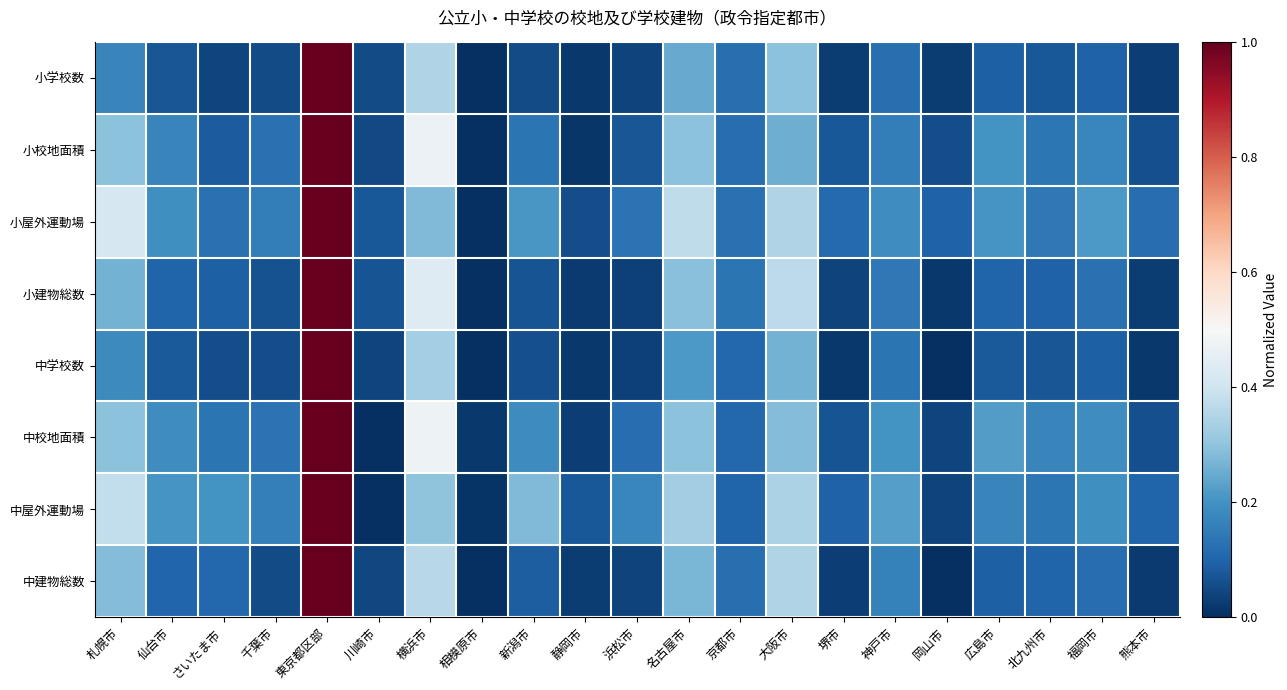

Reading left to right, what are all the values shown in this chart?

小学校数: 札幌市=0.2	仙台市=0.1	さいたま市=0.0	千葉市=0.1	東京都区部=1.0	川崎市=0.1	横浜市=0.4	相模原市=0.0	新潟市=0.1	静岡市=0.0	浜松市=0.0	名古屋市=0.2	京都市=0.1	大阪市=0.3	堺市=0.0	神戸市=0.1	岡山市=0.0	広島市=0.1	北九州市=0.1	福岡市=0.1	熊本市=0.0
小校地面積: 札幌市=0.3	仙台市=0.2	さいたま市=0.1	千葉市=0.1	東京都区部=1.0	川崎市=0.1	横浜市=0.5	相模原市=0.0	新潟市=0.1	静岡市=0.0	浜松市=0.1	名古屋市=0.3	京都市=0.1	大阪市=0.3	堺市=0.1	神戸市=0.2	岡山市=0.1	広島市=0.2	北九州市=0.1	福岡市=0.2	熊本市=0.1
小屋外運動場: 札幌市=0.4	仙台市=0.2	さいたま市=0.1	千葉市=0.2	東京都区部=1.0	川崎市=0.1	横浜市=0.3	相模原市=0.0	新潟市=0.2	静岡市=0.1	浜松市=0.1	名古屋市=0.4	京都市=0.1	大阪市=0.3	堺市=0.1	神戸市=0.2	岡山市=0.1	広島市=0.2	北九州市=0.1	福岡市=0.2	熊本市=0.1
小建物総数: 札幌市=0.3	仙台市=0.1	さいたま市=0.1	千葉市=0.1	東京都区部=1.0	川崎市=0.1	横浜市=0.4	相模原市=0.0	新潟市=0.1	静岡市=0.0	浜松市=0.0	名古屋市=0.3	京都市=0.1	大阪市=0.4	堺市=0.0	神戸市=0.1	岡山市=0.0	広島市=0.1	北九州市=0.1	福岡市=0.1	熊本市=0.0
中学校数: 札幌市=0.2	仙台市=0.1	さいたま市=0.1	千葉市=0.1	東京都区部=1.0	川崎市=0.0	横浜市=0.3	相模原市=0.0	新潟市=0.1	静岡市=0.0	浜松市=0.0	名古屋市=0.2	京都市=0.1	大阪市=0.3	堺市=0.0	神戸市=0.1	岡山市=0.0	広島市=0.1	北九州市=0.1	福岡市=0.1	熊本市=0.0
中校地面積: 札幌市=0.3	仙台市=0.2	さいたま市=0.1	千葉市=0.1	東京都区部=1.0	川崎市=0.0	横浜市=0.5	相模原市=0.0	新潟市=0.2	静岡市=0.0	浜松市=0.1	名古屋市=0.3	京都市=0.1	大阪市=0.3	堺市=0.1	神戸市=0.2	岡山市=0.0	広島市=0.2	北九州市=0.2	福岡市=0.2	熊本市=0.1
中屋外運動場: 札幌市=0.4	仙台市=0.2	さいたま市=0.2	千葉市=0.2	東京都区部=1.0	川崎市=0.0	横浜市=0.3	相模原市=0.0	新潟市=0.3	静岡市=0.1	浜松市=0.2	名古屋市=0.3	京都市=0.1	大阪市=0.3	堺市=0.1	神戸市=0.2	岡山市=0.0	広島市=0.2	北九州市=0.1	福岡市=0.2	熊本市=0.1
中建物総数: 札幌市=0.3	仙台市=0.1	さいたま市=0.1	千葉市=0.1	東京都区部=1.0	川崎市=0.0	横浜市=0.4	相模原市=0.0	新潟市=0.1	静岡市=0.0	浜松市=0.0	名古屋市=0.3	京都市=0.1	大阪市=0.4	堺市=0.0	神戸市=0.2	岡山市=0.0	広島市=0.1	北九州市=0.1	福岡市=0.1	熊本市=0.0